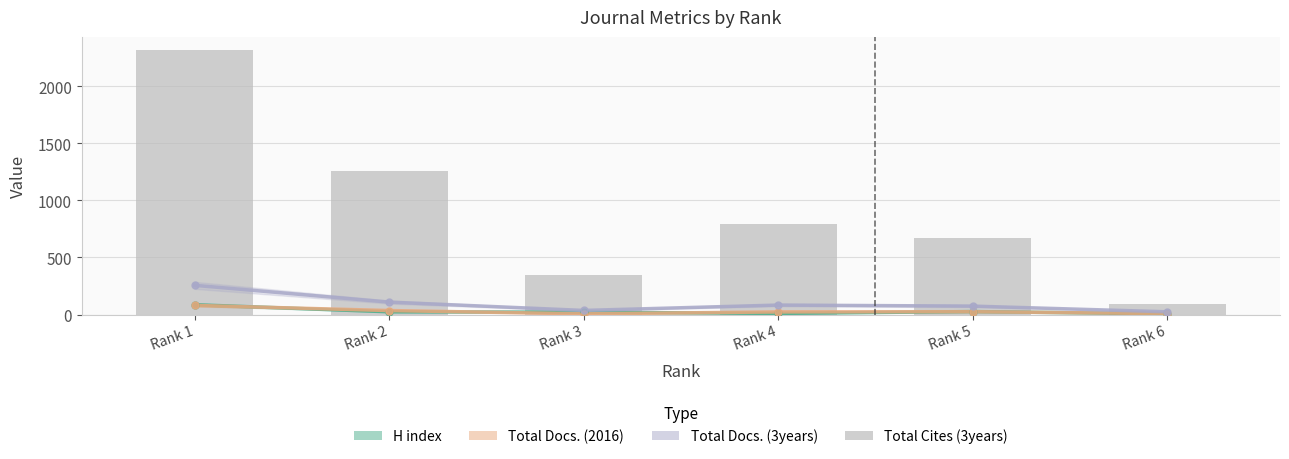

List the labels in order of Total Cites (3years) value, smallest first.

Rank 6, Rank 3, Rank 5, Rank 4, Rank 2, Rank 1